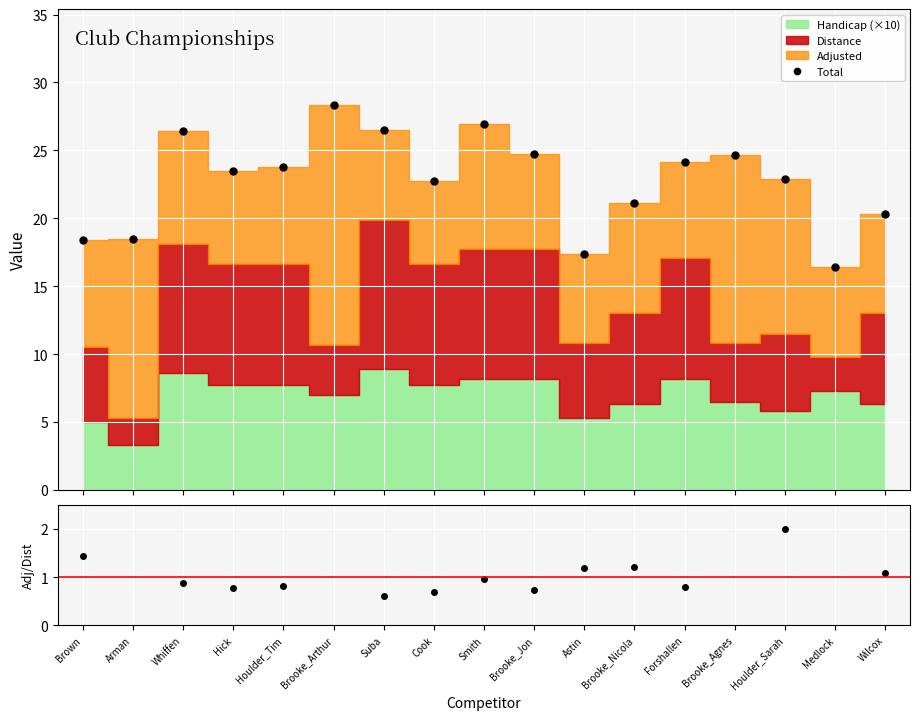

The Adj/Dist series shows 1.2 at Astin. True or false?

True